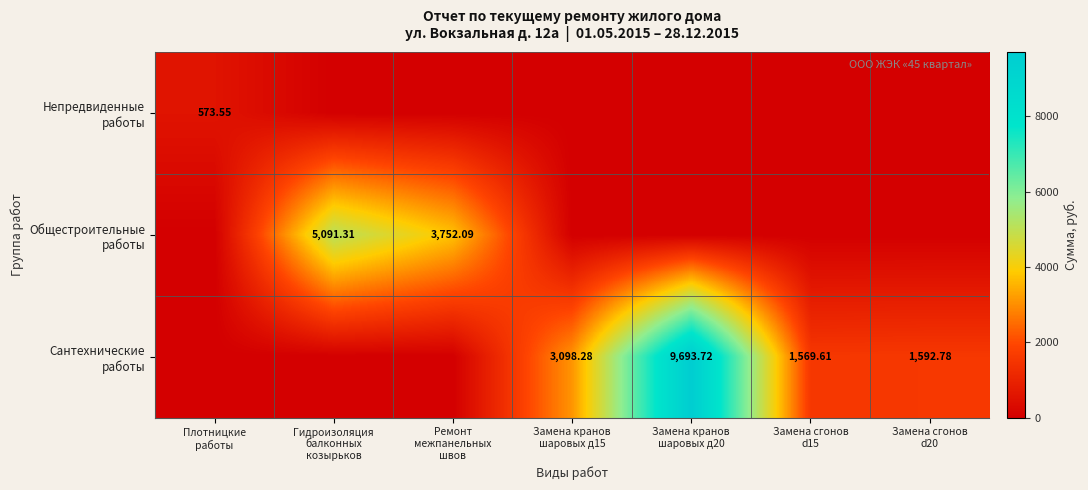

At which label is Общестроительные работы closest to 2545?

Ремонт межпанельных швов